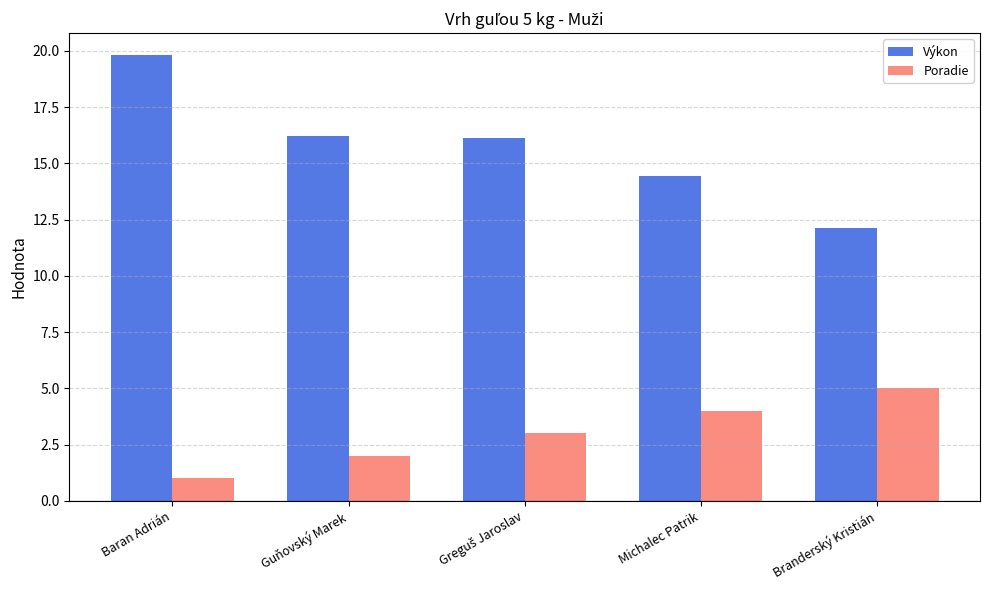

How many data points in Výkon are less than 16?

2